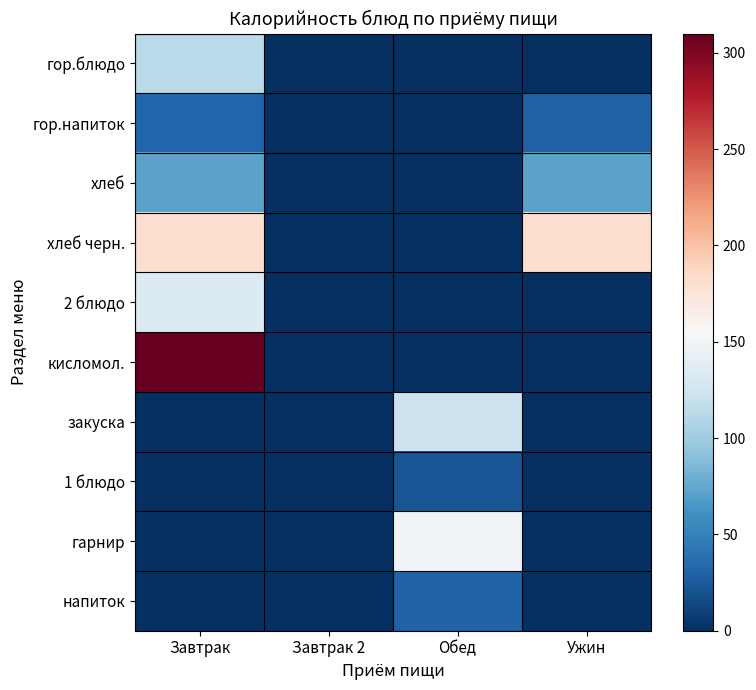

At which category is the sum across all series the highest?

Завтрак